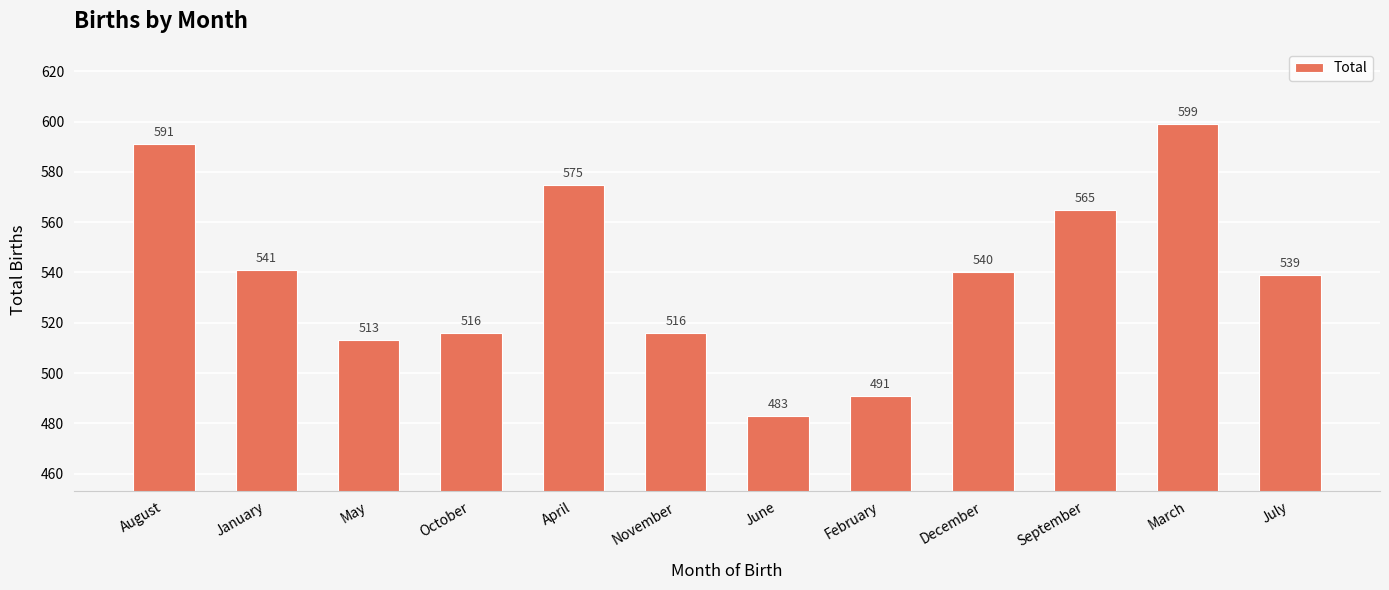

Reading left to right, what are all the values shown in this chart?

591	541	513	516	575	516	483	491	540	565	599	539